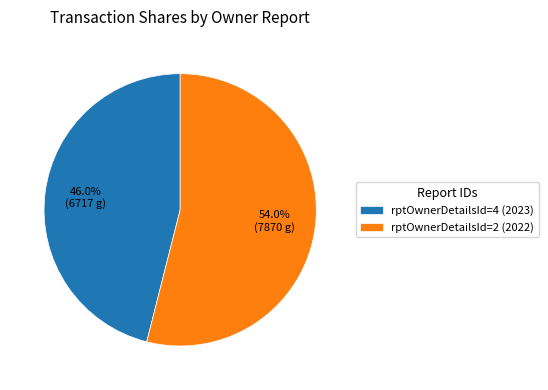

To the nearest percent, what percentage of the pie is rptOwnerDetailsId=2 (2022)?

54%